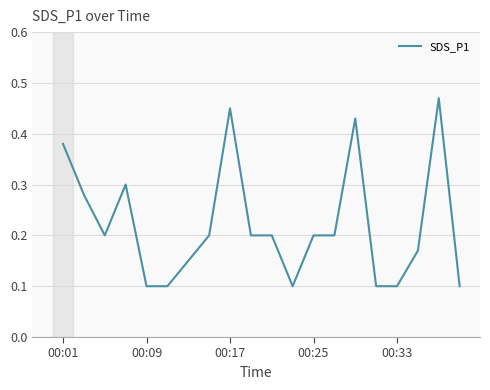

Count the values in the range 0 to 1.

20